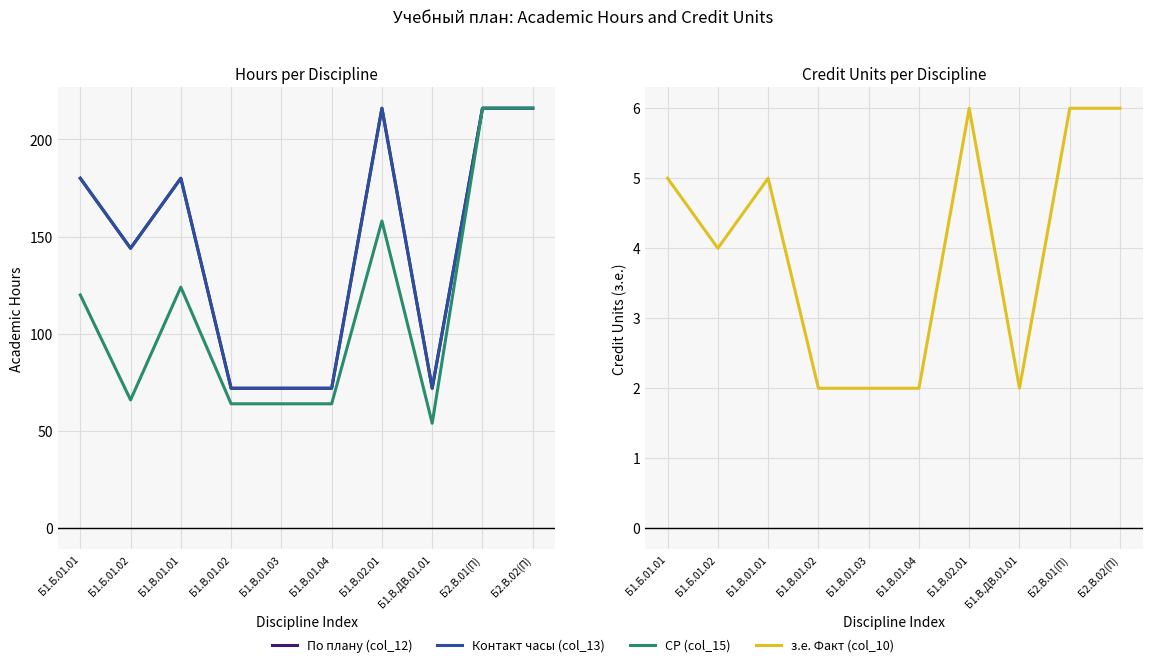

Count the Контакт часы (col_13) values in the range 72 to 216.

10